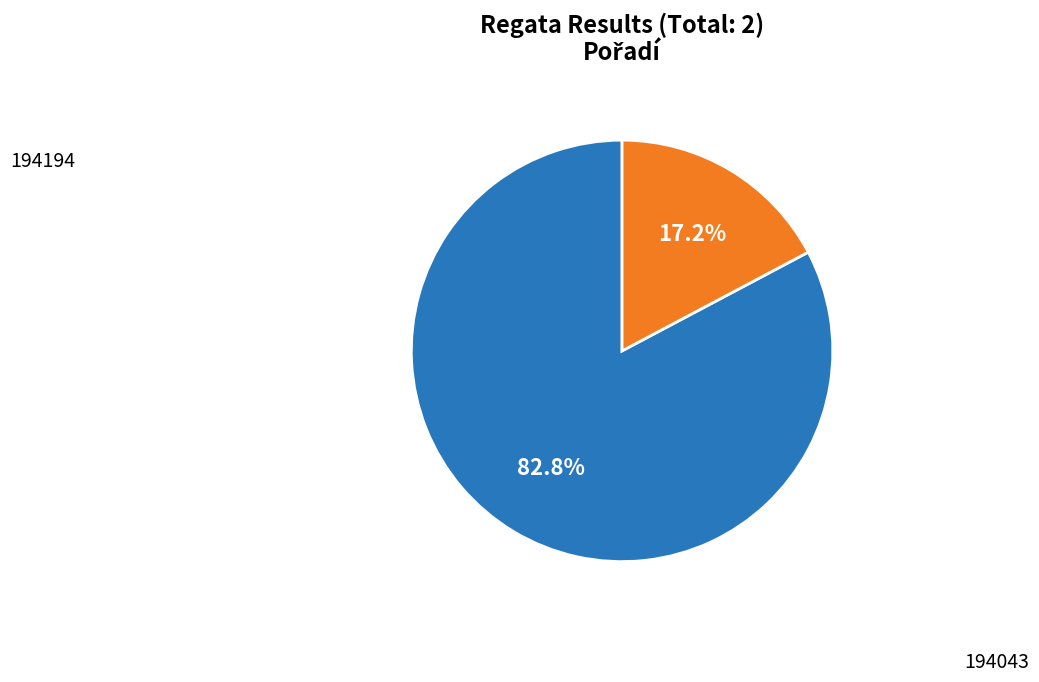

Does any single category account for the majority?

Yes